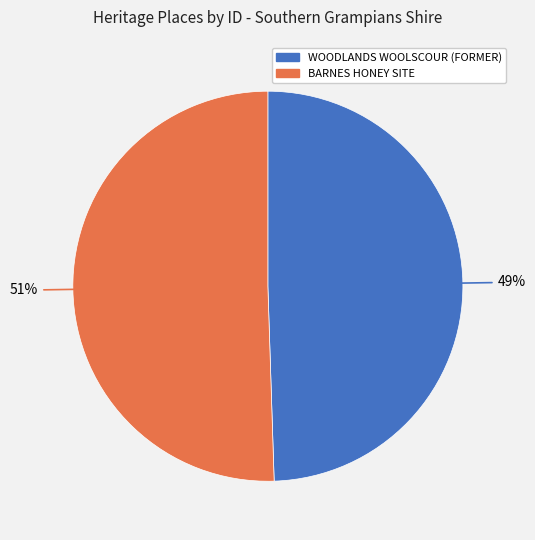

How many slices are in this pie chart?

2